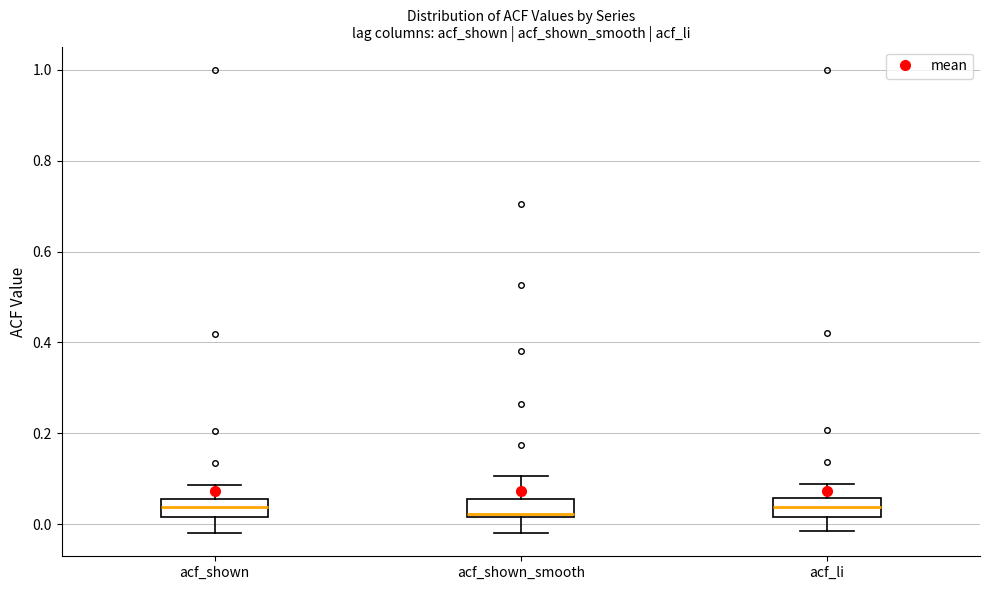

Reading left to right, read every box against the y-axis: the position of its median line, the range the box covers, and the ends of its whiskers. The values are not printed on the chart, so give them approximately, as read against the axis.

acf_shown: median 0.04, box 0.02 to 0.06, whiskers -0.02 to 0.08
acf_shown_smooth: median 0.02, box 0.02 to 0.06, whiskers -0.02 to 0.10
acf_li: median 0.04, box 0.02 to 0.06, whiskers -0.02 to 0.08